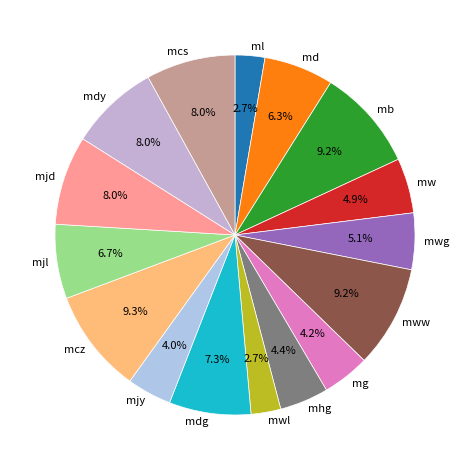

To the nearest percent, what is the difference between the largest and smallest slice percentages?

7%